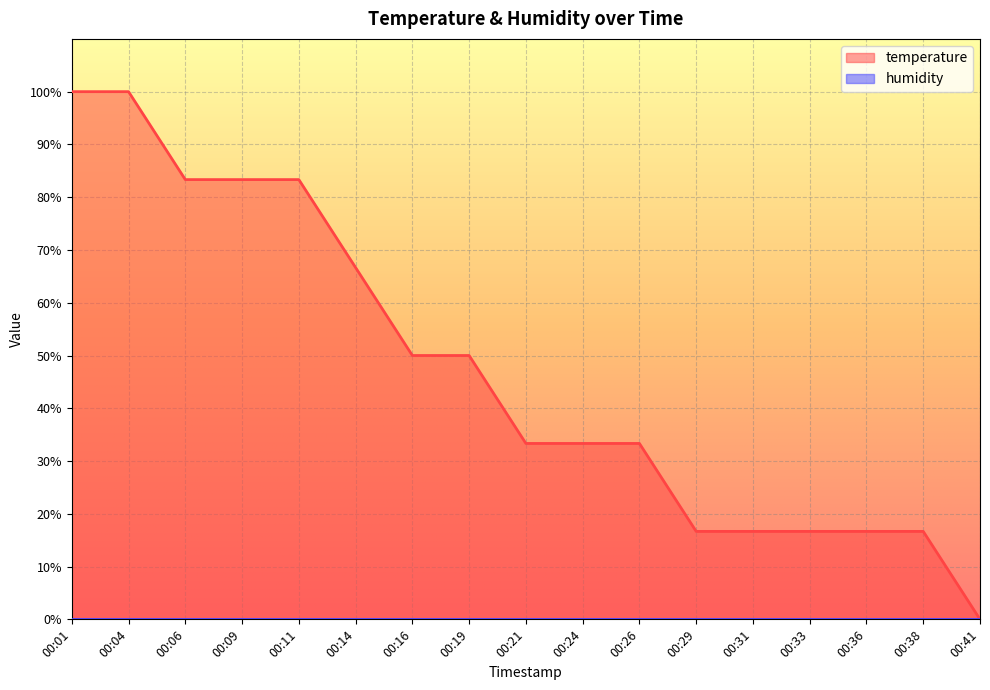

Reading left to right, extract all data points from this chart.

00:01=100.0	00:04=100.0	00:06=83.3	00:09=83.3	00:11=83.3	00:14=66.7	00:16=50.0	00:19=50.0	00:21=33.3	00:24=33.3	00:26=33.3	00:29=16.7	00:31=16.7	00:33=16.7	00:36=16.7	00:38=16.7	00:41=0.0